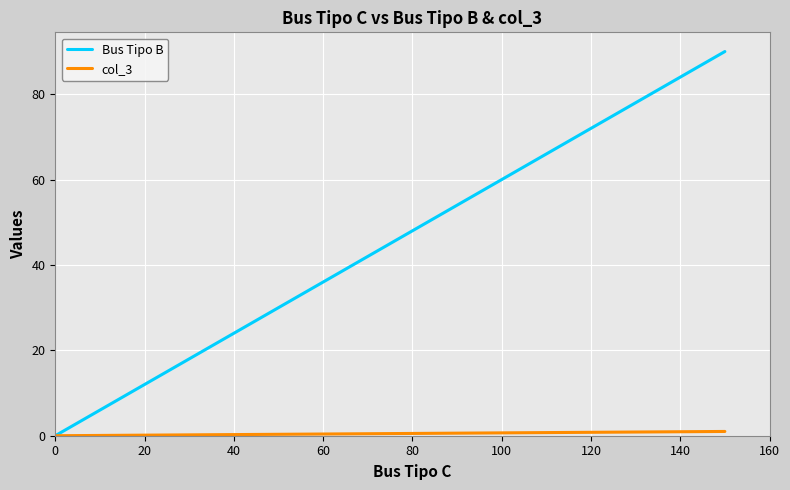

Reading left to right, transcribe all the data shown in this chart.

Bus Tipo B: 0.0	9.0	19.8	27.0	54.0	66.0	66.0	78.0	84.0	90.0
col_3: 0.0	0.1	0.2	0.3	0.6	0.7	0.7	0.9	0.9	1.0